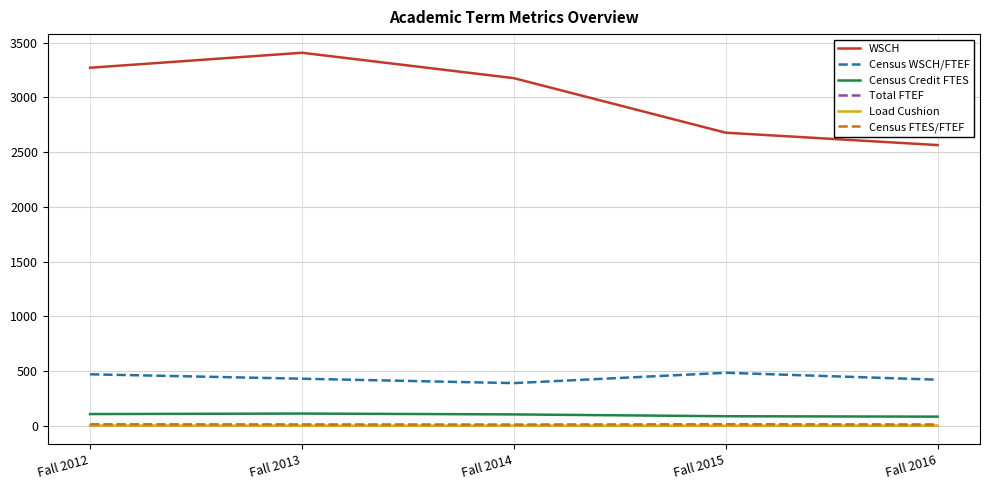

What is the average value of the WSCH series?

3019.5